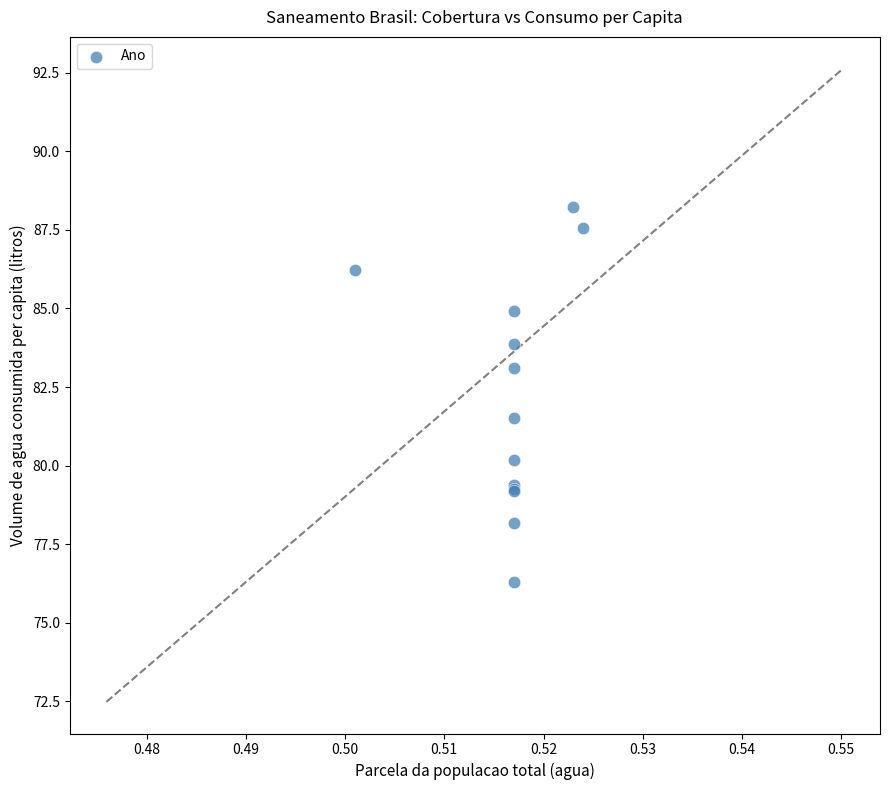

What Y value in the scatter plot is closest to 82?

81.5